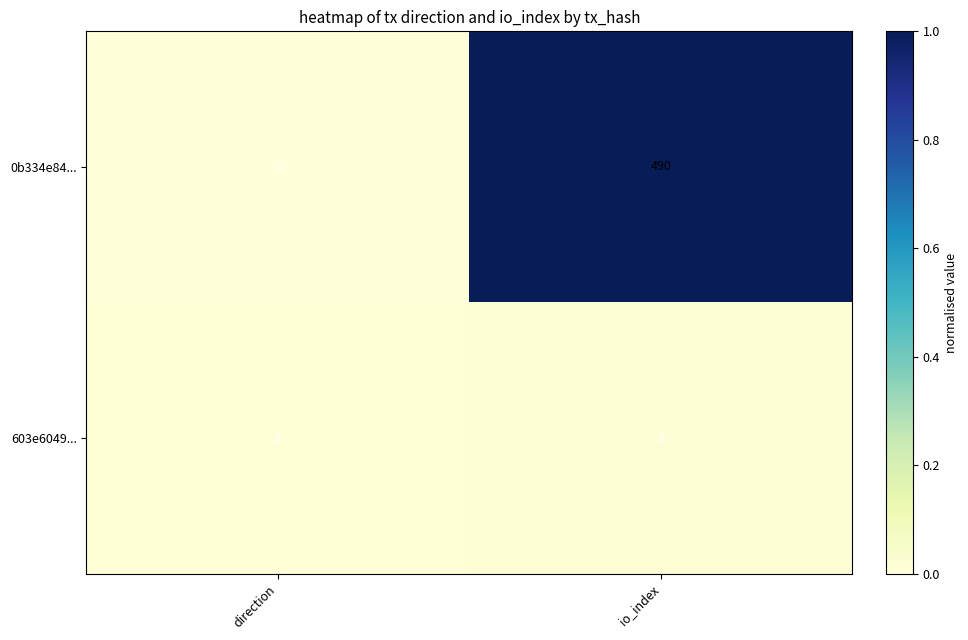

At which label does 603e6049... reach its peak?

io_index